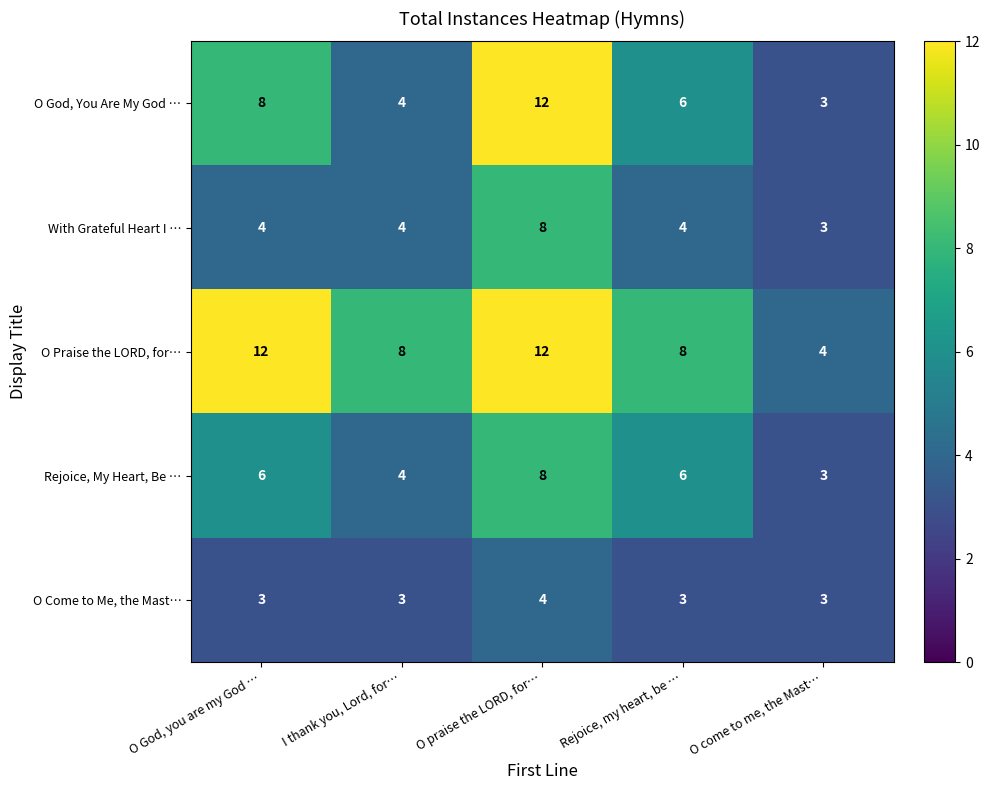

Reading left to right, list all the values displayed in this chart.

O God, You Are My God …: O God, you are my God …=8	I thank you, Lord, for…=4	O praise the LORD, for…=12	Rejoice, my heart, be …=6	O come to me, the Mast…=3
With Grateful Heart I …: O God, you are my God …=4	I thank you, Lord, for…=4	O praise the LORD, for…=8	Rejoice, my heart, be …=4	O come to me, the Mast…=3
O Praise the LORD, for…: O God, you are my God …=12	I thank you, Lord, for…=8	O praise the LORD, for…=12	Rejoice, my heart, be …=8	O come to me, the Mast…=4
Rejoice, My Heart, Be …: O God, you are my God …=6	I thank you, Lord, for…=4	O praise the LORD, for…=8	Rejoice, my heart, be …=6	O come to me, the Mast…=3
O Come to Me, the Mast…: O God, you are my God …=3	I thank you, Lord, for…=3	O praise the LORD, for…=4	Rejoice, my heart, be …=3	O come to me, the Mast…=3